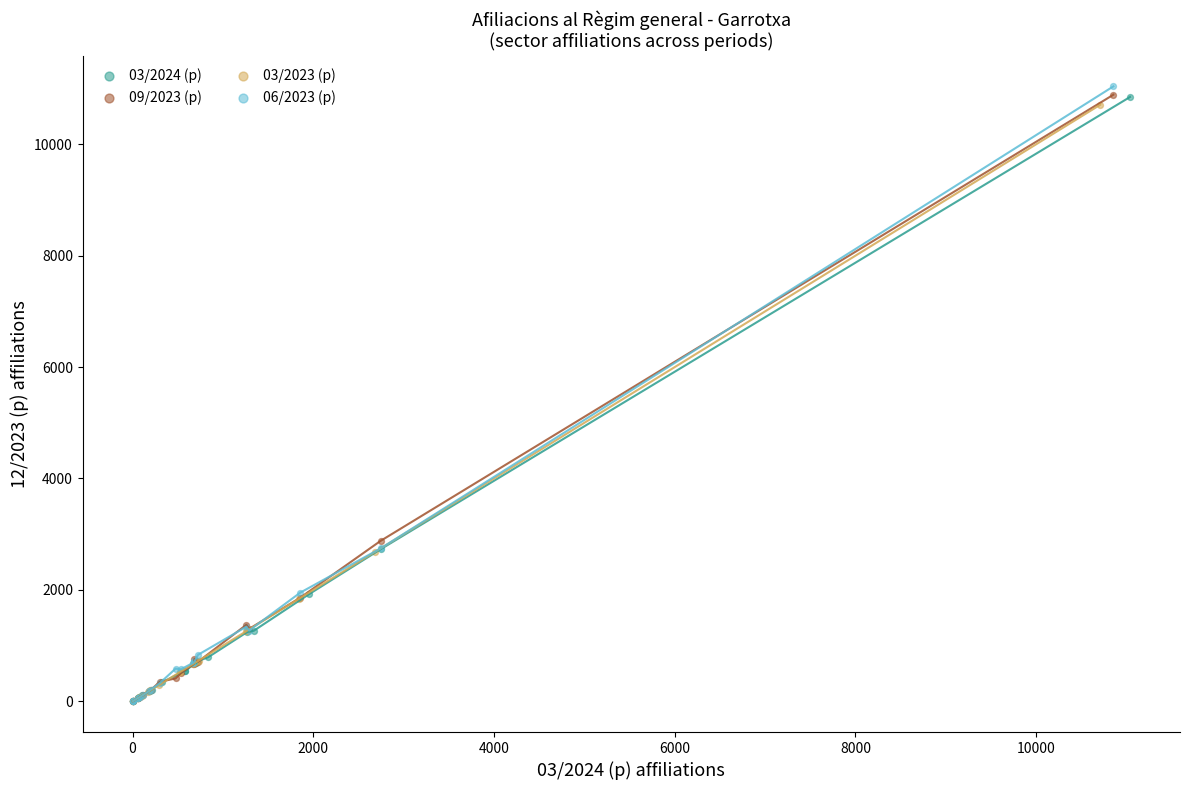

What are all the series names shown in the legend?

03/2024 (p), 09/2023 (p), 03/2023 (p), 06/2023 (p)